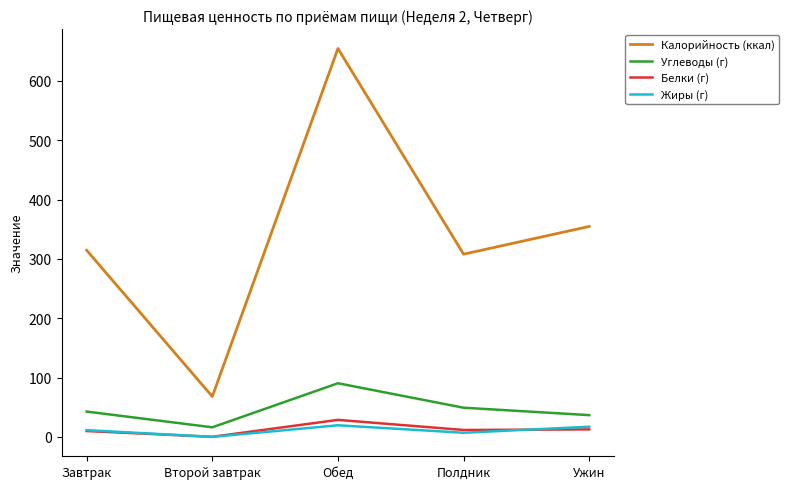

What is the difference between the maximum and minimum values in the Жиры (г) series?

19.5